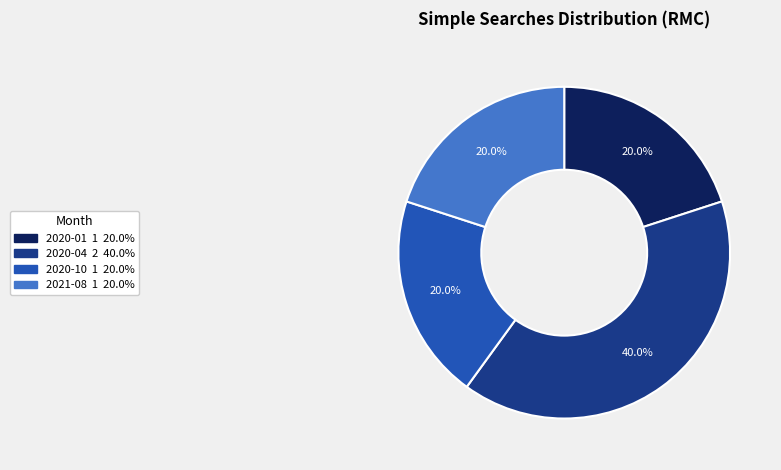

What is the largest slice in the pie chart?

2020-04